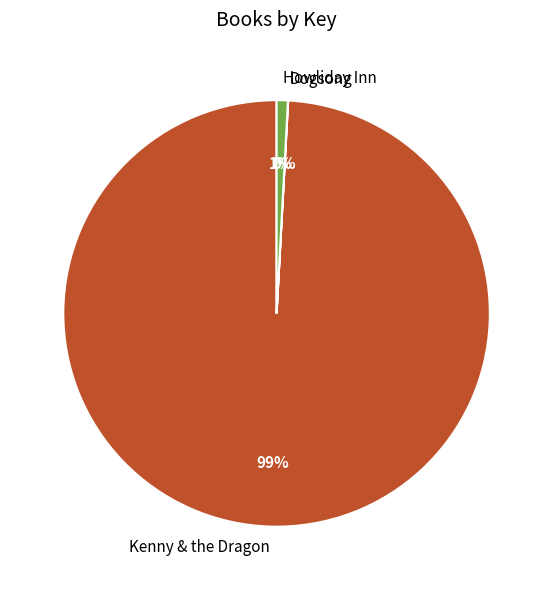

To the nearest percent, what percentage of the pie is Howliday Inn?

1%